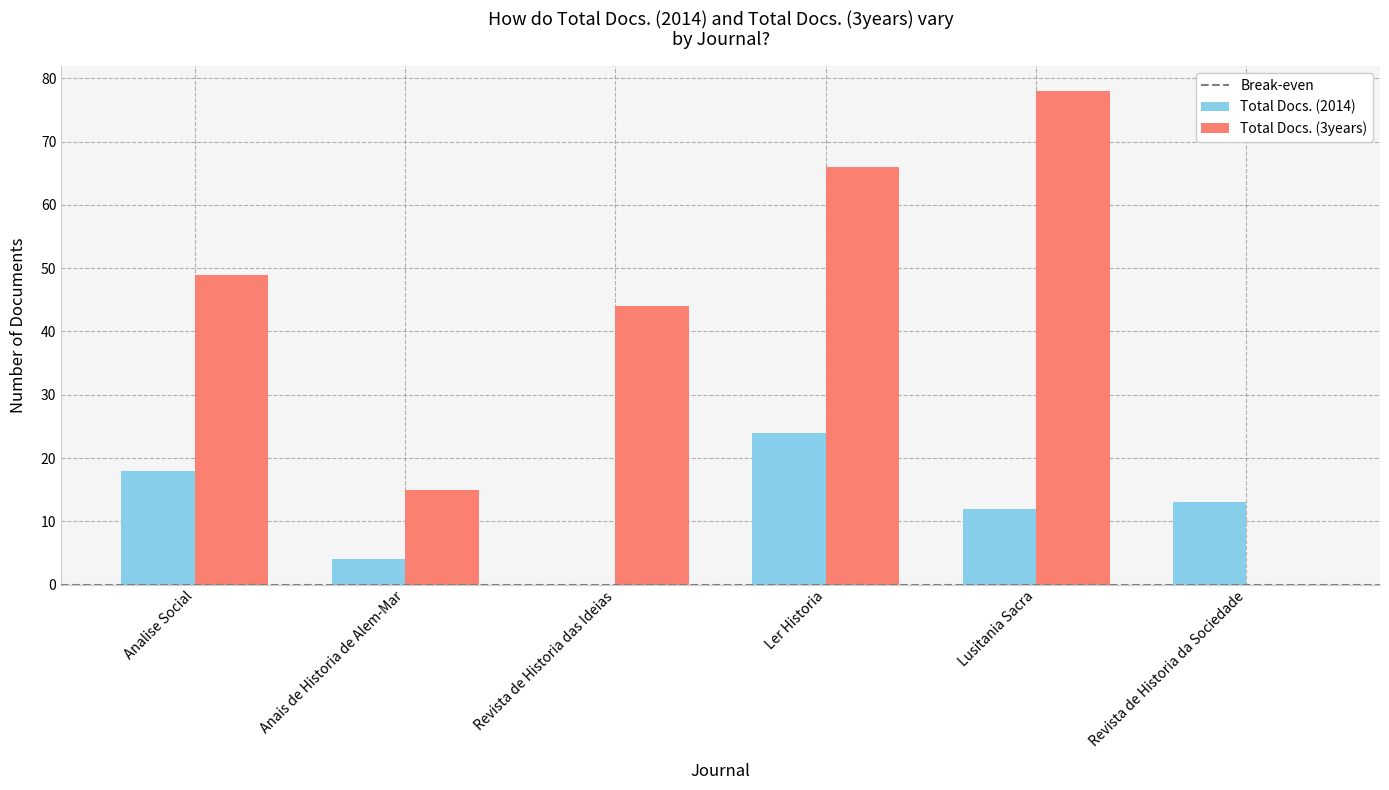

How many distinct data groups are displayed?

2